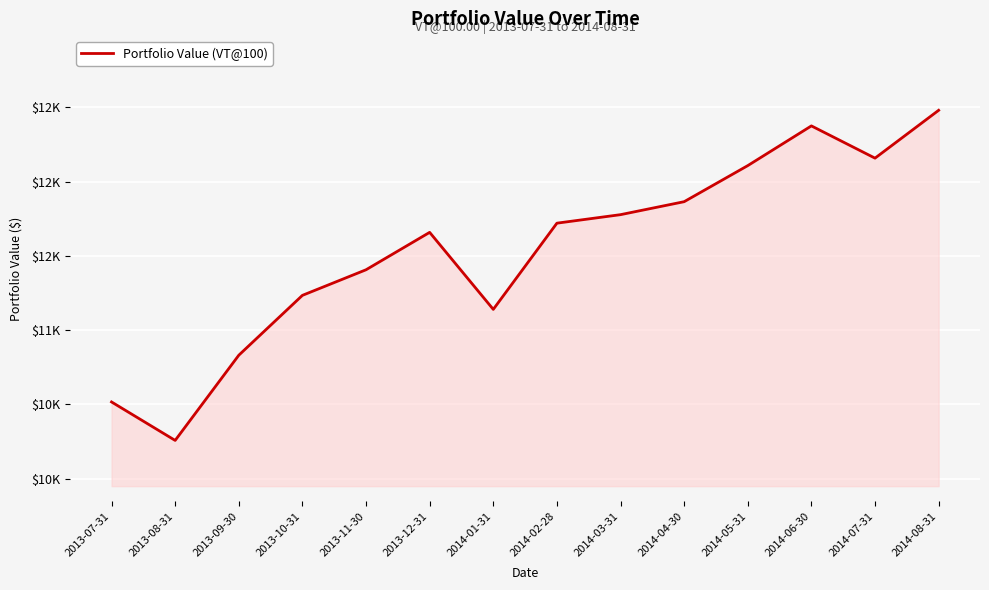

Does the chart display data point markers on the line(s)?

No